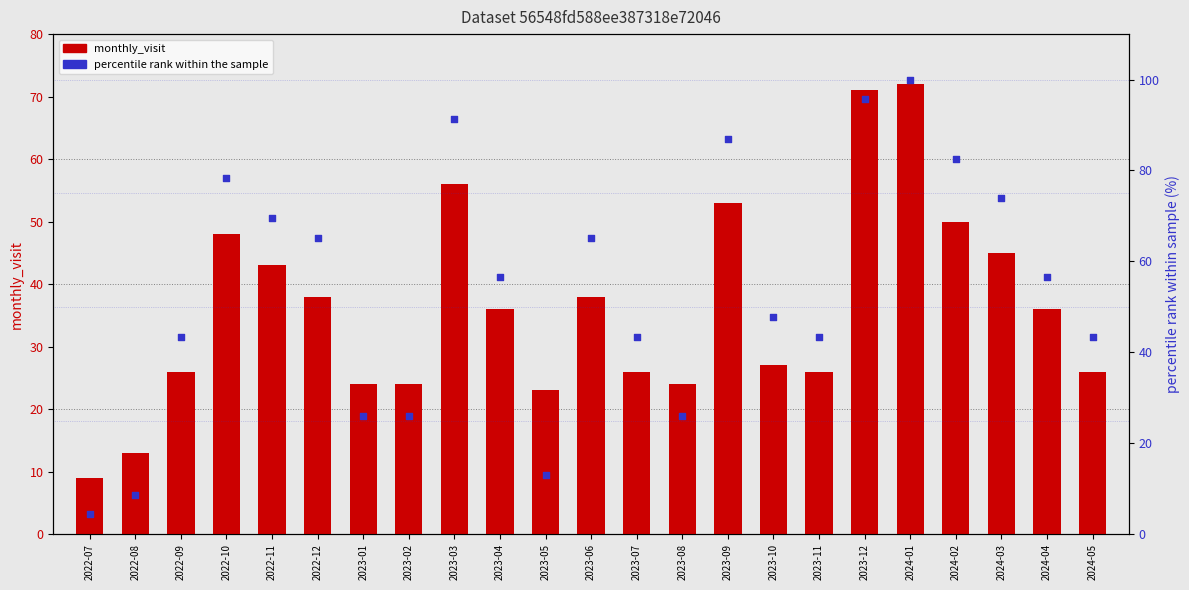

Which series has the largest total across all categories?

percentile rank within the sample